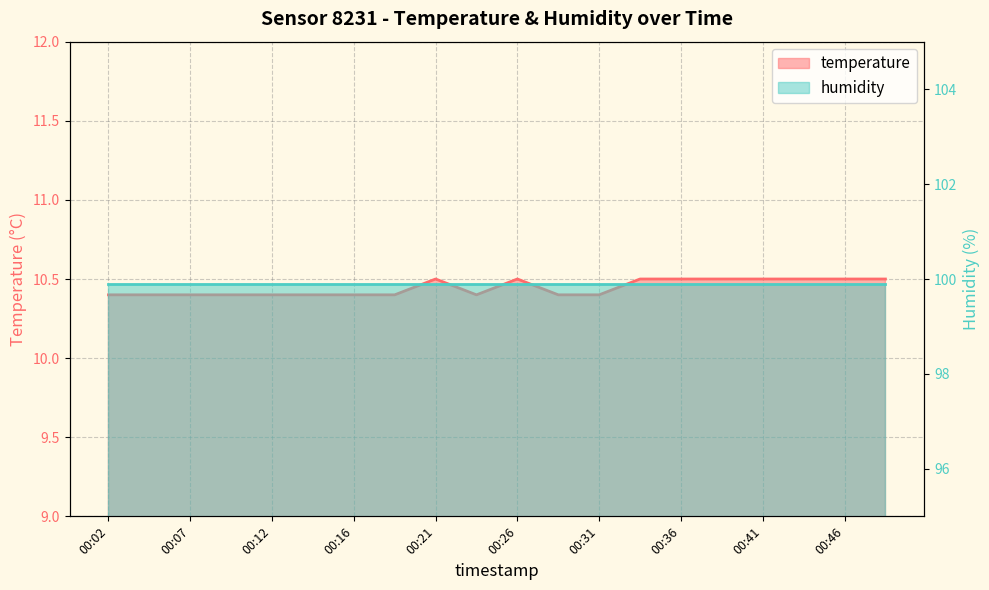

List the labels in order of value, largest first.

00:21, 00:26, 00:34, 00:36, 00:38, 00:41, 00:43, 00:46, 00:48, 00:02, 00:04, 00:07, 00:09, 00:12, 00:14, 00:16, 00:19, 00:24, 00:29, 00:31